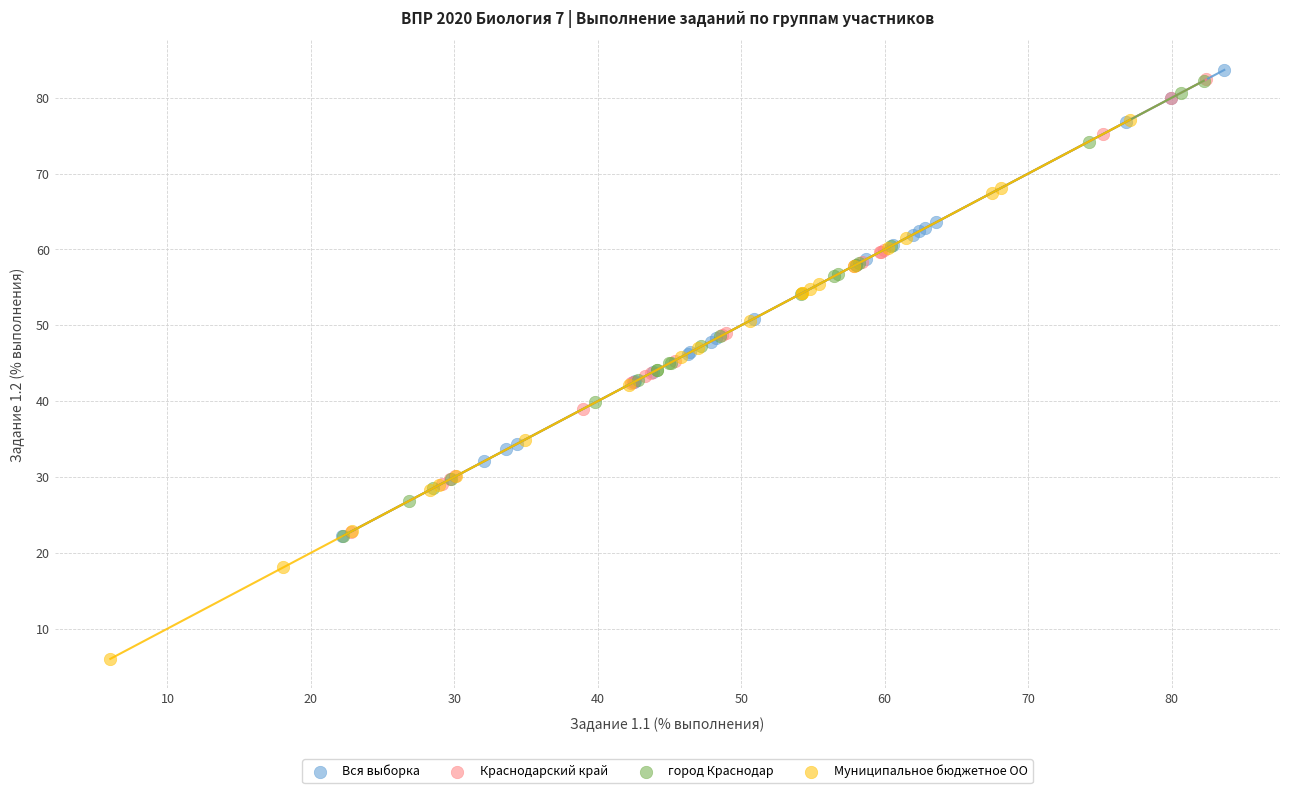

Which series has the widest spread of Y values?

Муниципальное бюджетное ОО